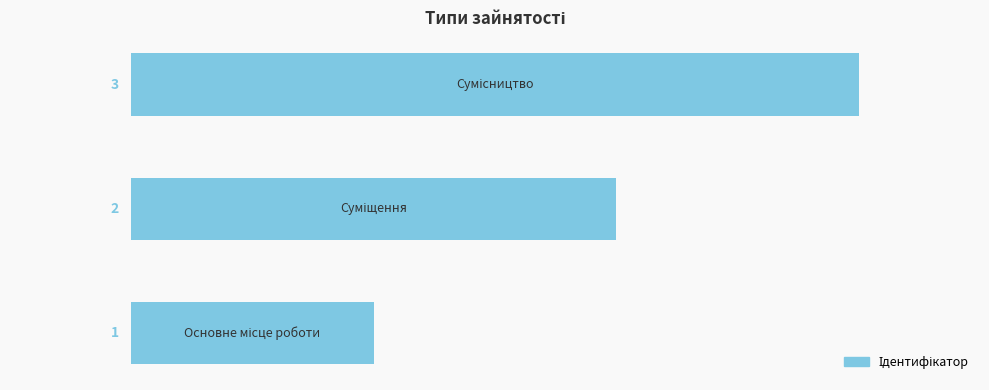

What is the maximum value shown in the chart?

3